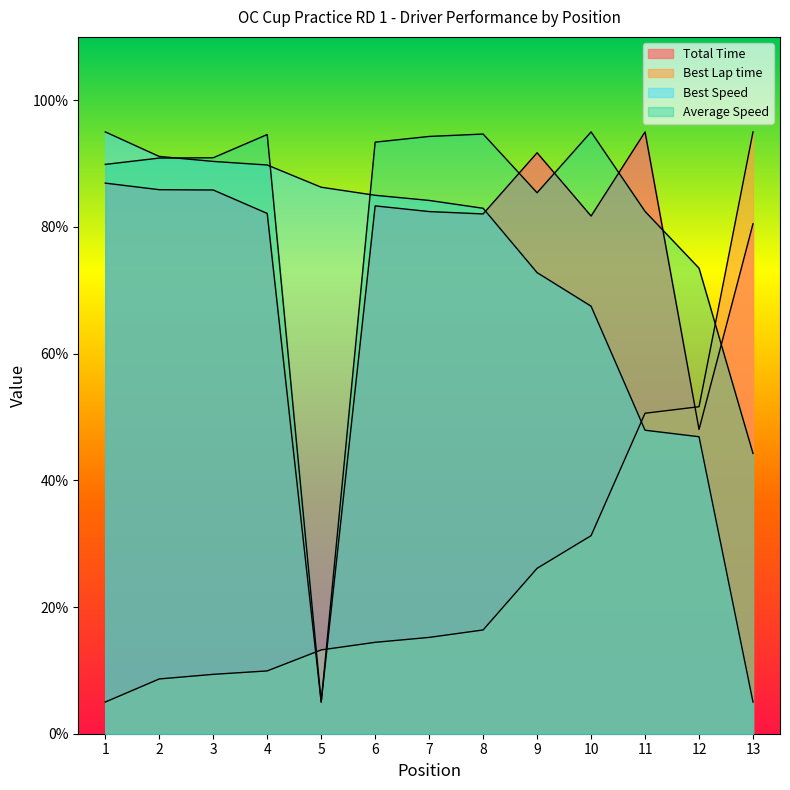

How many distinct data groups are displayed?

4